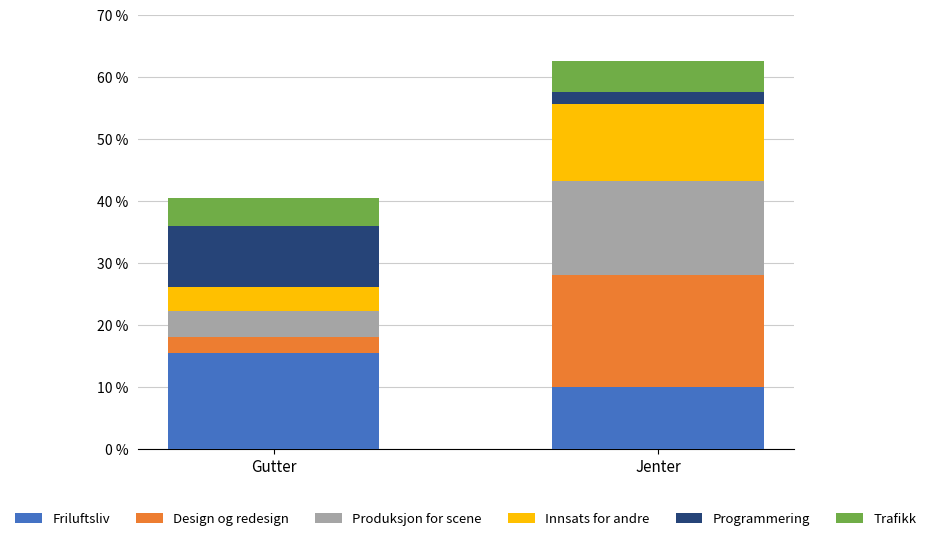

At which label does Friluftsliv reach its minimum?

Jenter